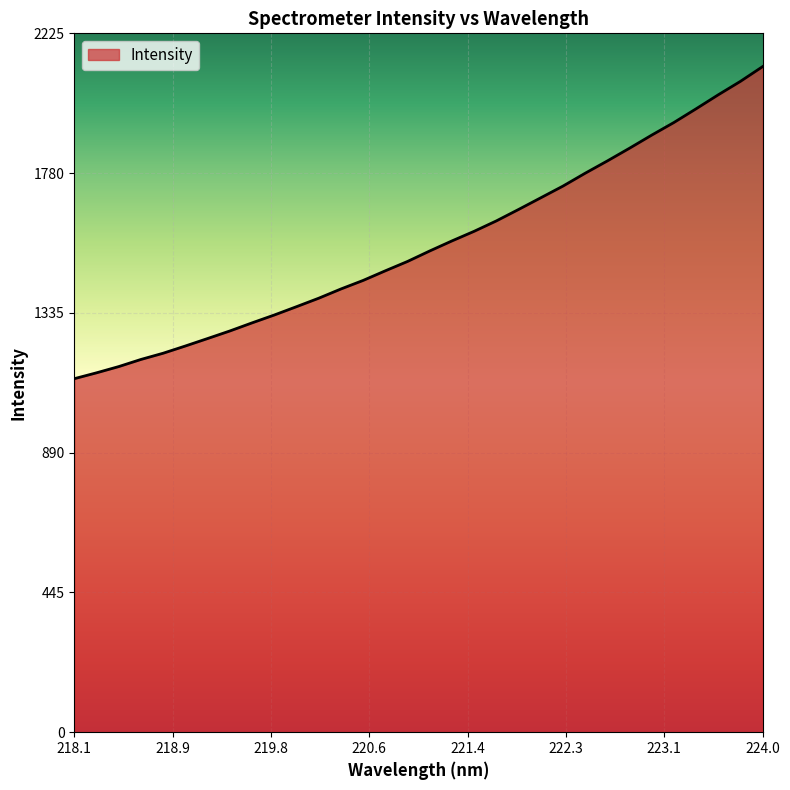

What is the smallest value displayed?

1125.6